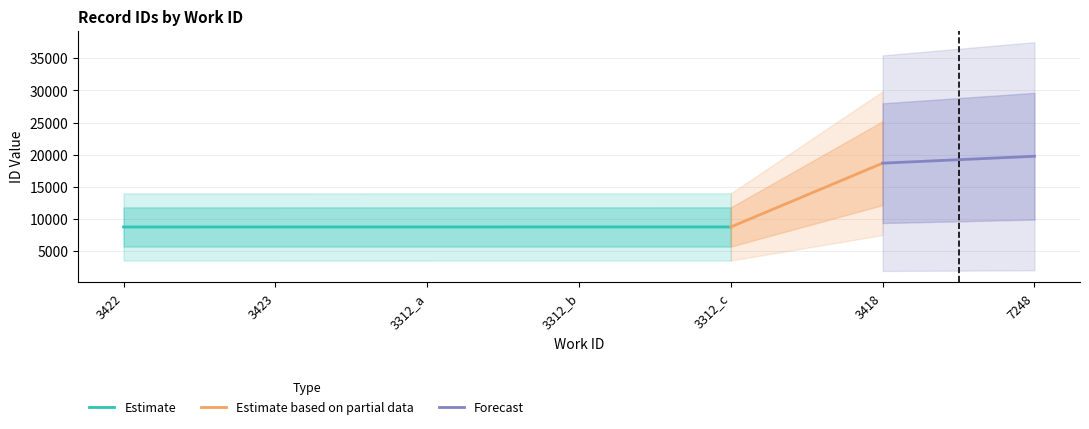

The Estimate series shows 11406 at 3312_b. True or false?

False